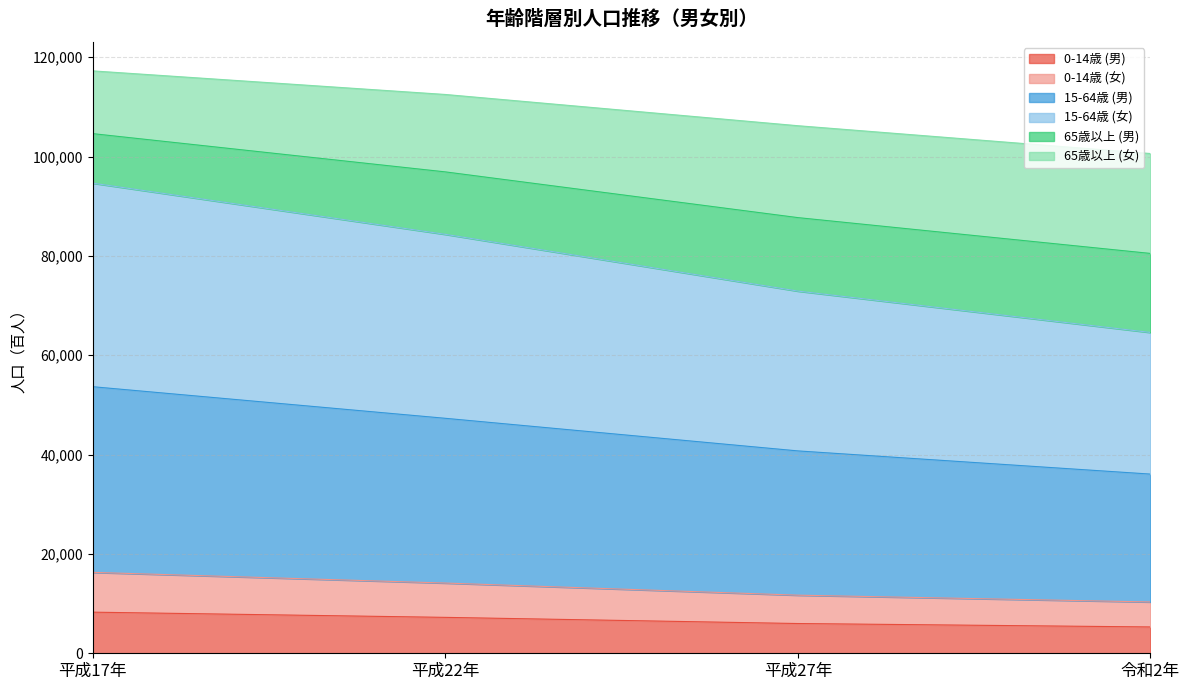

What is the minimum value for 0-14歳 (男)?

5299